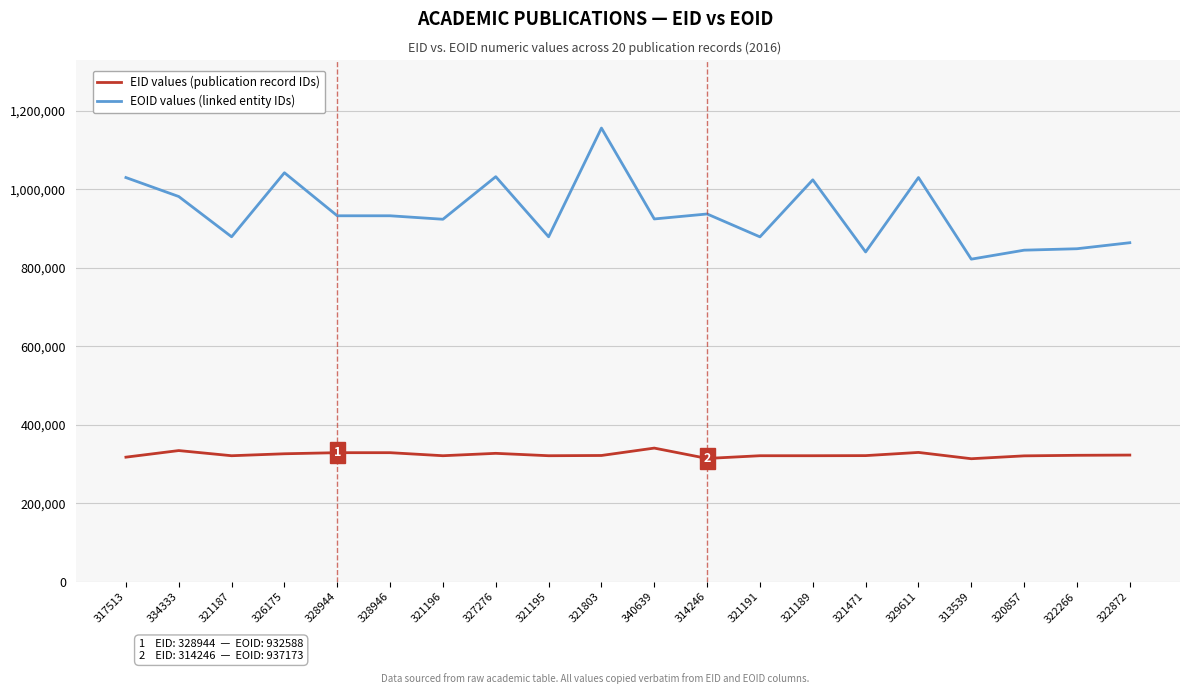

At which category is the sum across all series the highest?

321803